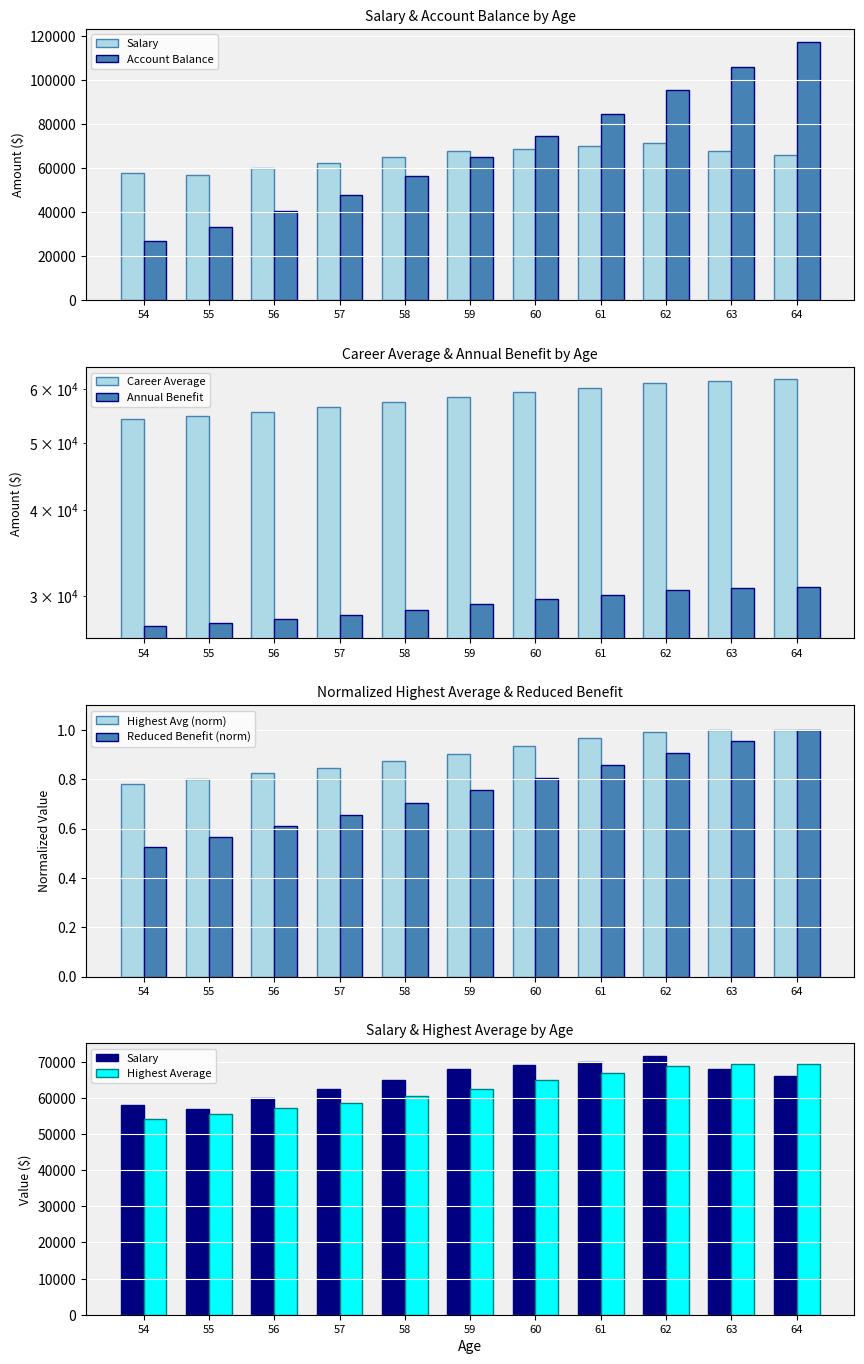

What is the difference between the maximum and minimum values in the Reduced benefit series?

0.5